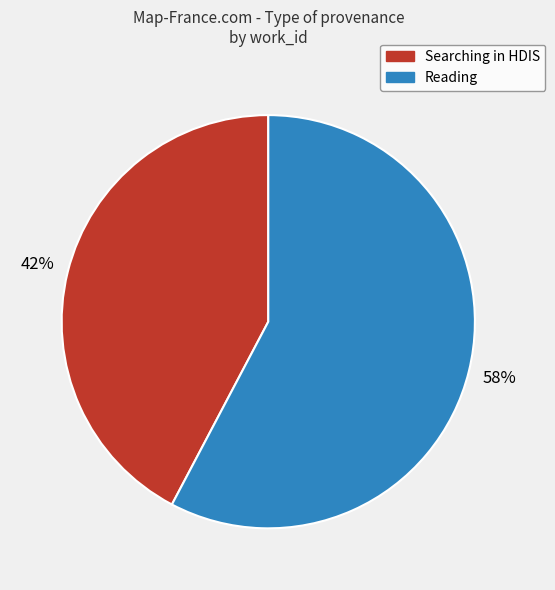

Count the number of slices in the pie.

2